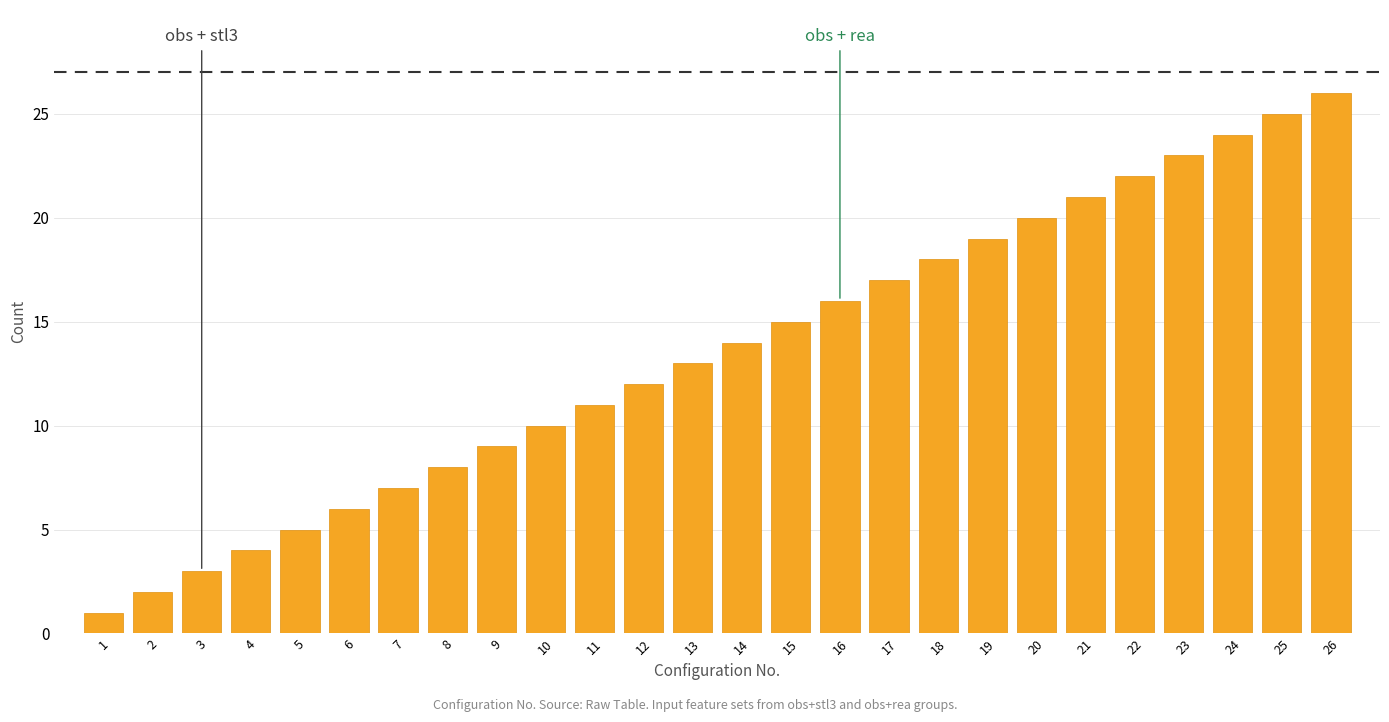

What is the sum of all values?

351